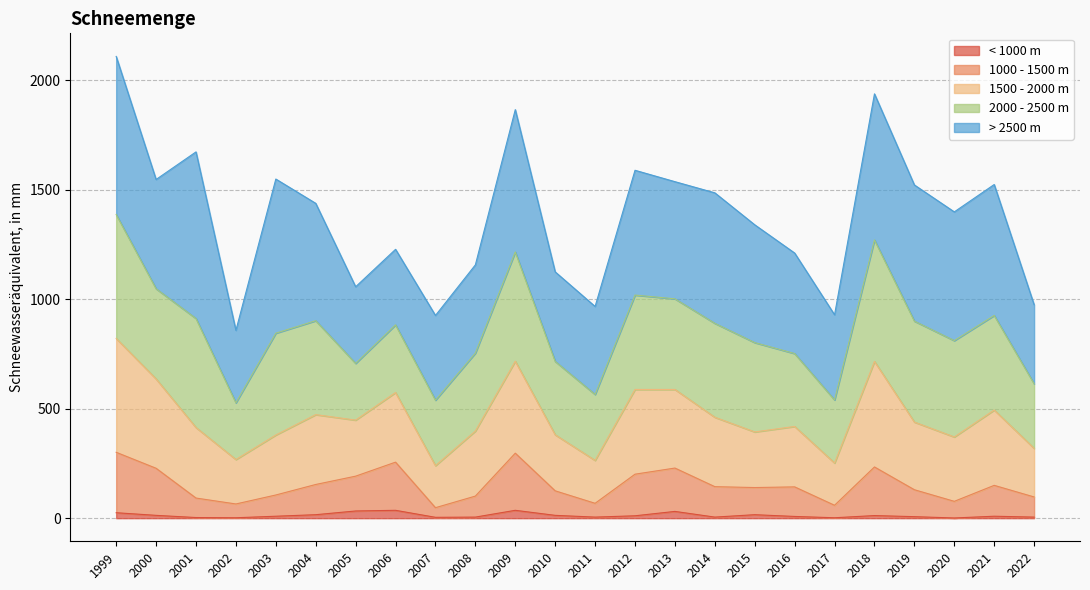

Between 2015 and 2018, which series saw the biggest shift?

1500 - 2000 m